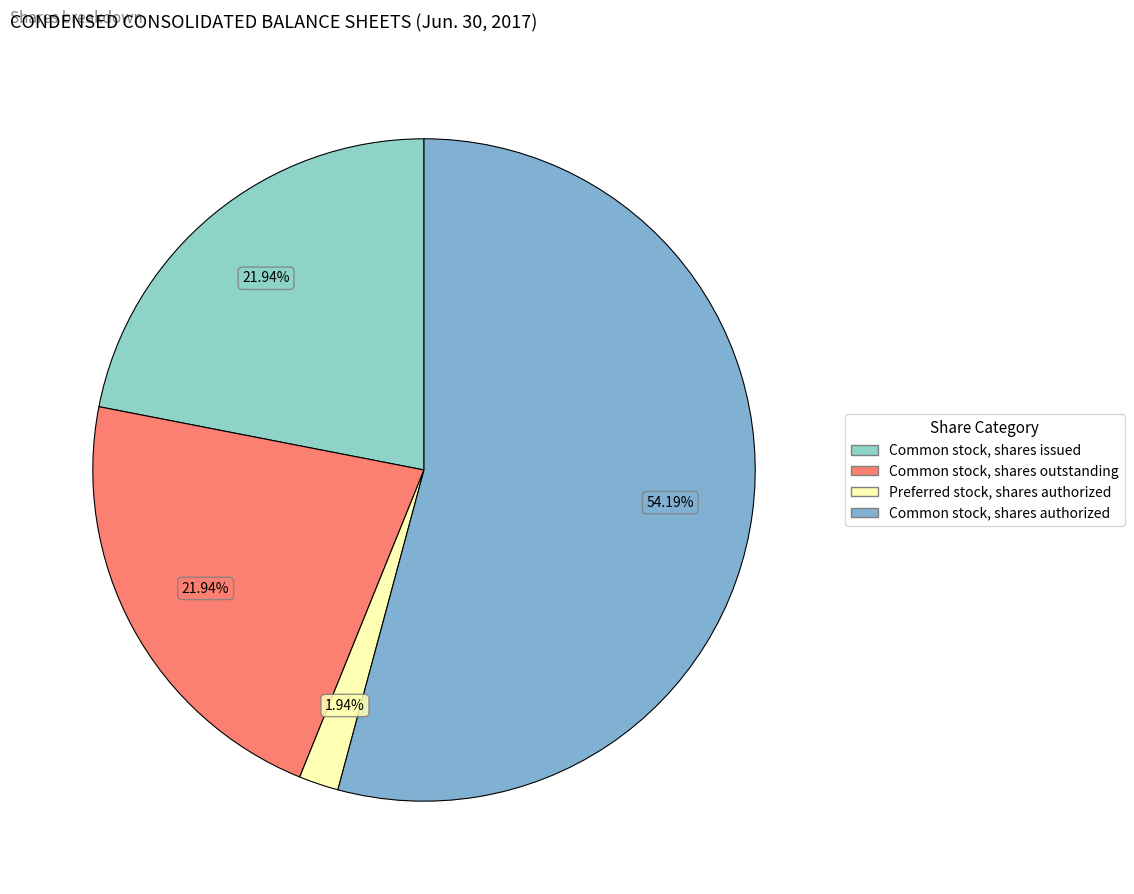

What is the ratio of the value at Common stock, shares outstanding to the value at Common stock, shares authorized?

0.4